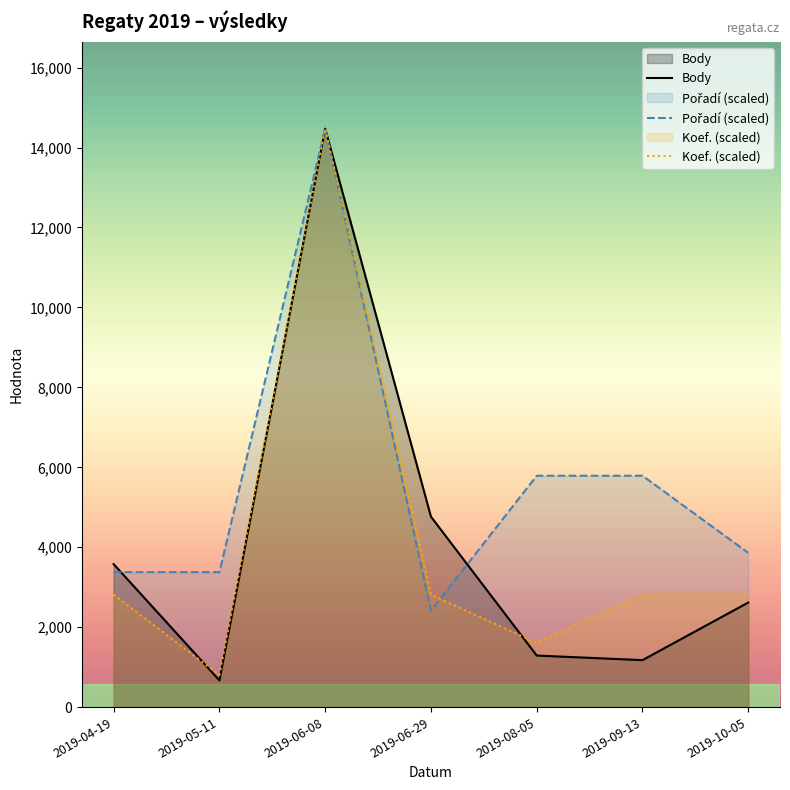

Which category has the highest value across all series?

2019-06-08